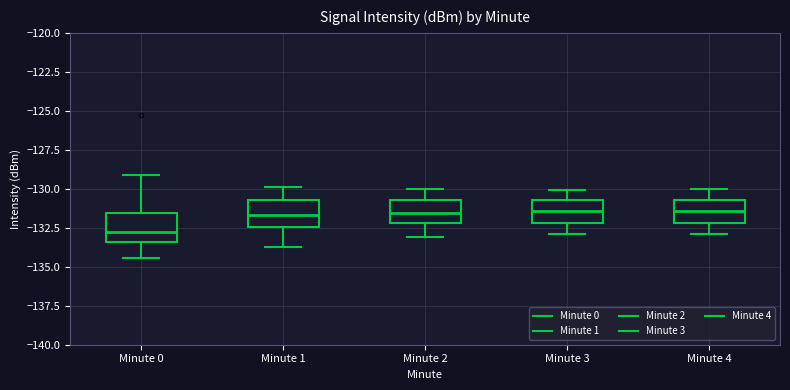

Reading left to right, transcribe this box plot: for each box, give where its median line is, the range the box spans, and where its two whiskers end, as read against the y-axis. The values are not printed on the chart, so give them approximately, as read against the axis.

Minute 0: median -133.0, box -133.5 to -131.5, whiskers -134.5 to -129.0
Minute 1: median -131.5, box -132.5 to -130.5, whiskers -134.0 to -130.0
Minute 2: median -131.5, box -132.0 to -130.5, whiskers -133.0 to -130.0
Minute 3: median -131.5, box -132.0 to -130.5, whiskers -133.0 to -130.0
Minute 4: median -131.5, box -132.0 to -130.5, whiskers -133.0 to -130.0